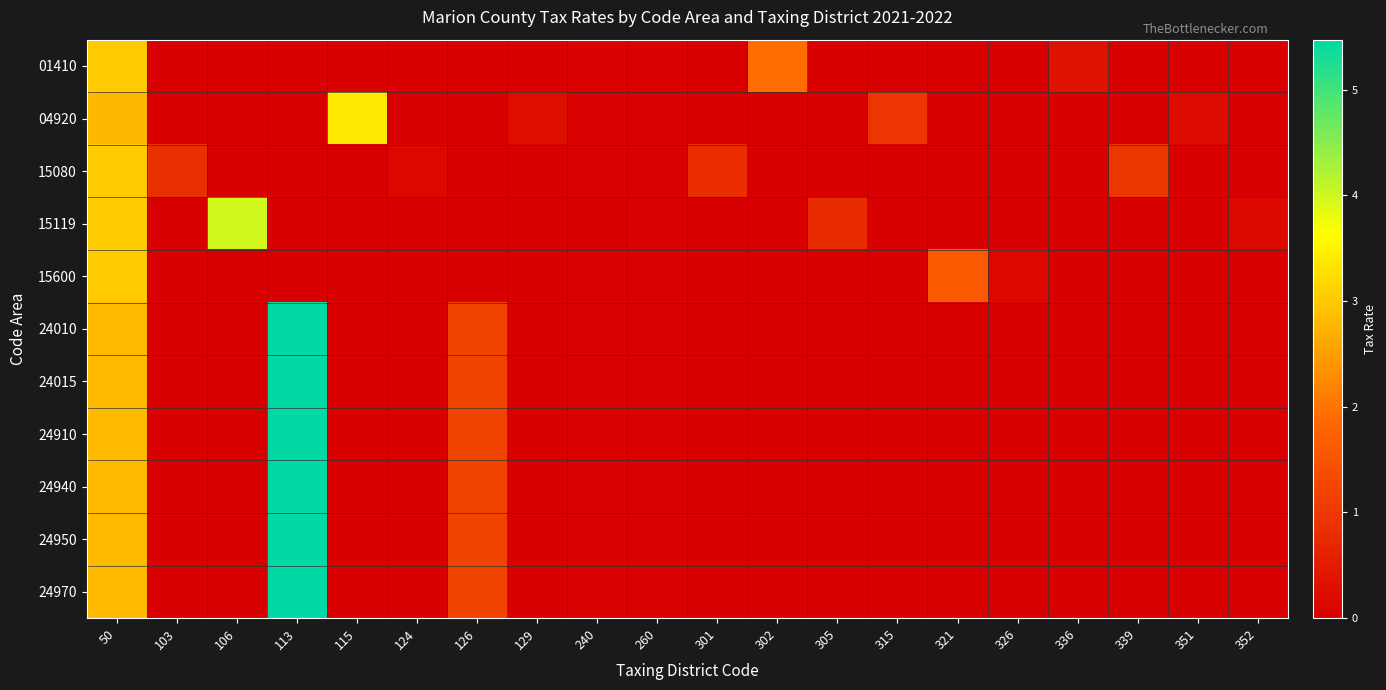

Reading left to right, extract all data points from this chart.

01410: 50=3.0	103=0.0	106=0.0	113=0.0	115=0.0	124=0.0	126=0.0	129=0.0	240=0.1	260=0.1	301=0.0	302=1.9	305=0.0	315=0.0	321=0.0	326=0.0	336=0.3	339=0.0	351=0.0	352=0.0
04920: 50=2.8	103=0.0	106=0.0	113=0.0	115=3.4	124=0.0	126=0.0	129=0.3	240=0.0	260=0.0	301=0.0	302=0.0	305=0.0	315=1.0	321=0.0	326=0.0	336=0.0	339=0.0	351=0.2	352=0.0
15080: 50=3.0	103=0.9	106=0.0	113=0.0	115=0.0	124=0.2	126=0.0	129=0.0	240=0.1	260=0.1	301=0.8	302=0.0	305=0.0	315=0.0	321=0.0	326=0.0	336=0.0	339=1.0	351=0.0	352=0.0
15119: 50=3.0	103=0.0	106=4.0	113=0.0	115=0.0	124=0.0	126=0.0	129=0.0	240=0.0	260=0.1	301=0.0	302=0.0	305=0.8	315=0.0	321=0.0	326=0.0	336=0.0	339=0.0	351=0.0	352=0.2
15600: 50=3.0	103=0.0	106=0.0	113=0.0	115=0.0	124=0.0	126=0.0	129=0.0	240=0.1	260=0.1	301=0.0	302=0.0	305=0.0	315=0.0	321=1.6	326=0.2	336=0.0	339=0.0	351=0.0	352=0.0
24010: 50=2.8	103=0.0	106=0.0	113=5.5	115=0.0	124=0.0	126=1.2	129=0.0	240=0.0	260=0.0	301=0.0	302=0.0	305=0.0	315=0.0	321=0.0	326=0.0	336=0.0	339=0.0	351=0.0	352=0.0
24015: 50=2.8	103=0.0	106=0.0	113=5.5	115=0.0	124=0.0	126=1.2	129=0.0	240=0.0	260=0.0	301=0.0	302=0.0	305=0.0	315=0.0	321=0.0	326=0.0	336=0.0	339=0.0	351=0.0	352=0.0
24910: 50=2.8	103=0.0	106=0.0	113=5.5	115=0.0	124=0.0	126=1.2	129=0.0	240=0.0	260=0.0	301=0.0	302=0.0	305=0.0	315=0.0	321=0.0	326=0.0	336=0.0	339=0.0	351=0.0	352=0.0
24940: 50=2.8	103=0.0	106=0.0	113=5.5	115=0.0	124=0.0	126=1.2	129=0.0	240=0.0	260=0.0	301=0.0	302=0.0	305=0.0	315=0.0	321=0.0	326=0.0	336=0.0	339=0.0	351=0.0	352=0.0
24950: 50=2.8	103=0.0	106=0.0	113=5.5	115=0.0	124=0.0	126=1.2	129=0.0	240=0.0	260=0.0	301=0.0	302=0.0	305=0.0	315=0.0	321=0.0	326=0.0	336=0.0	339=0.0	351=0.0	352=0.0
24970: 50=2.8	103=0.0	106=0.0	113=5.5	115=0.0	124=0.0	126=1.2	129=0.0	240=0.0	260=0.0	301=0.0	302=0.0	305=0.0	315=0.0	321=0.0	326=0.0	336=0.0	339=0.0	351=0.0	352=0.0